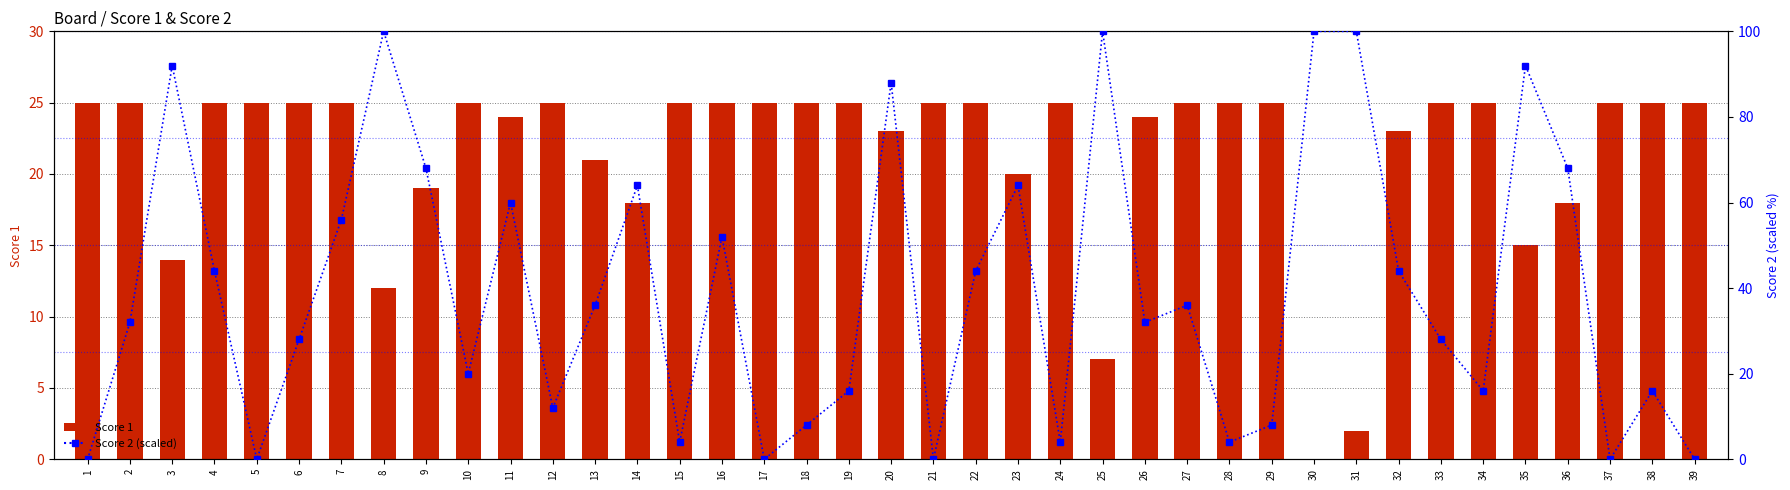

At which category is the sum across all series the highest?

8